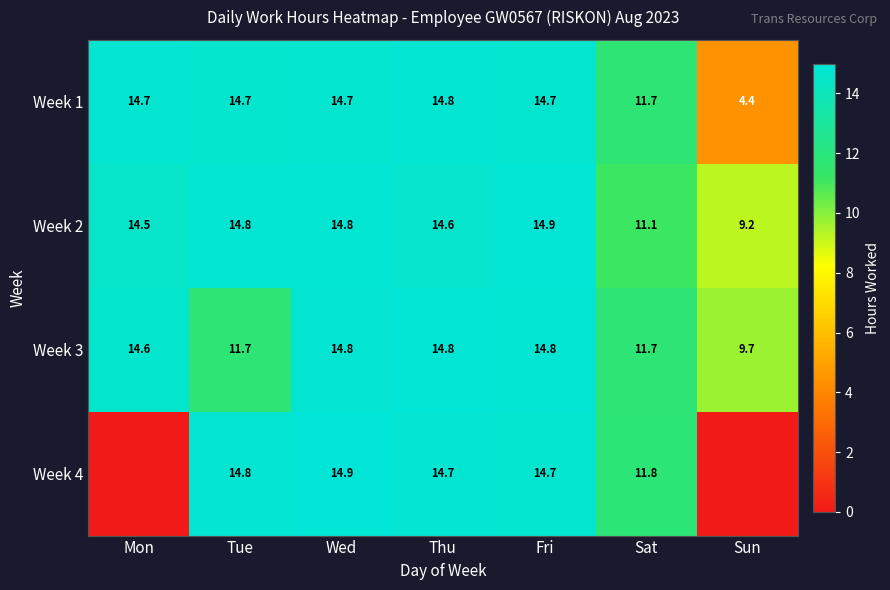

Is the value of Week 2 at Fri greater than the value of Week 4 at Tue?

Yes